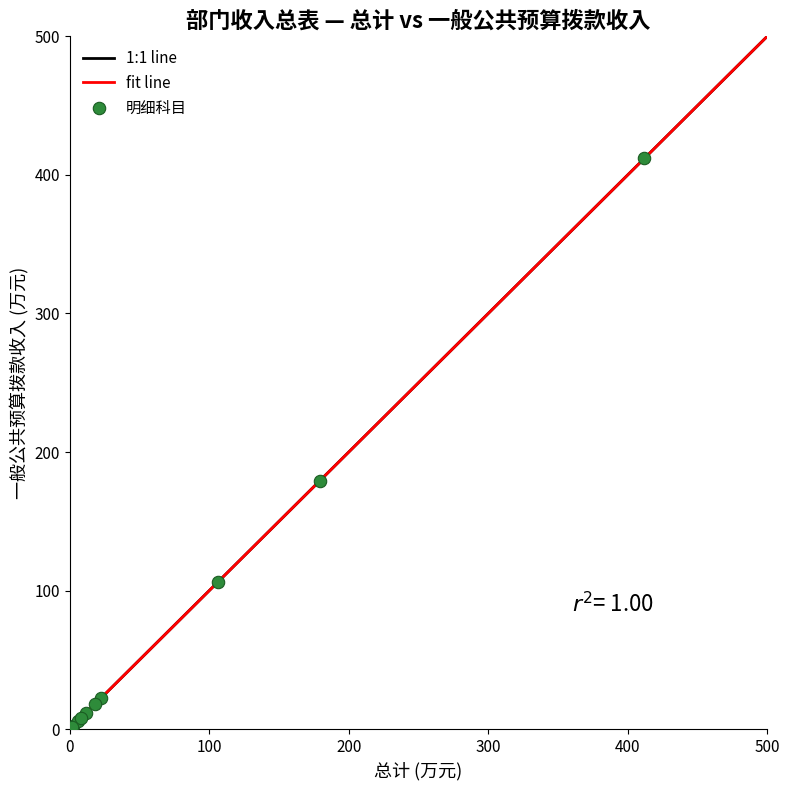

What Y value in the scatter plot is closest to 206?

179.4